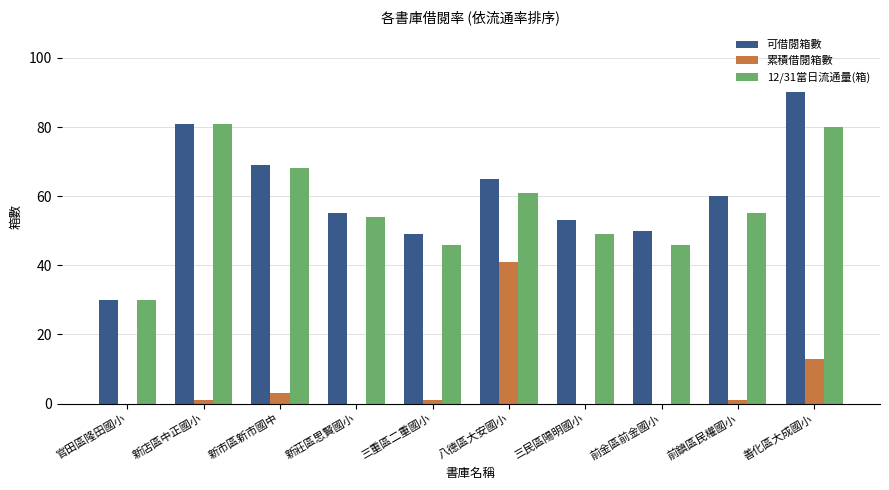

Is it true that 12/31當日流通量(箱) equals 80 at 善化區大成國小?

True